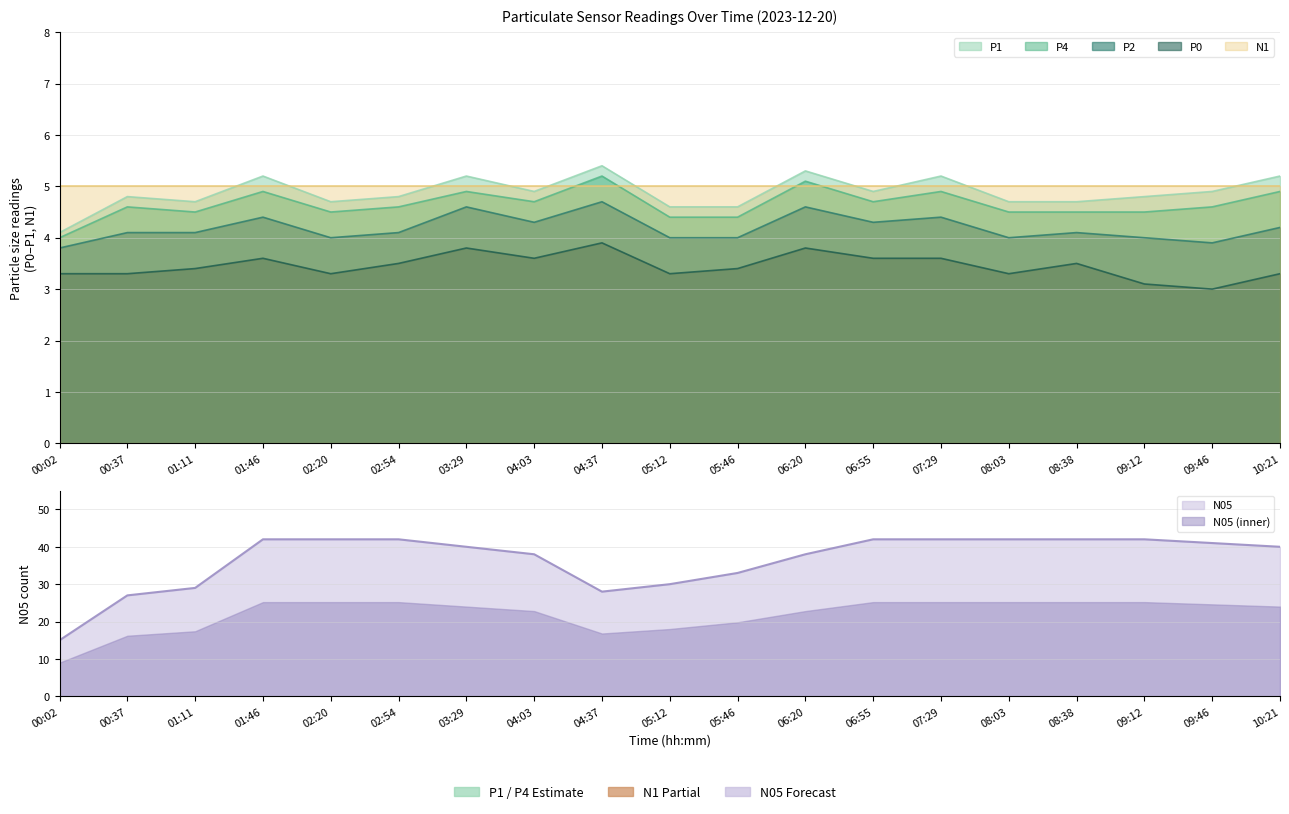

The value of P0 at 04:37 is 5.7. True or false?

False